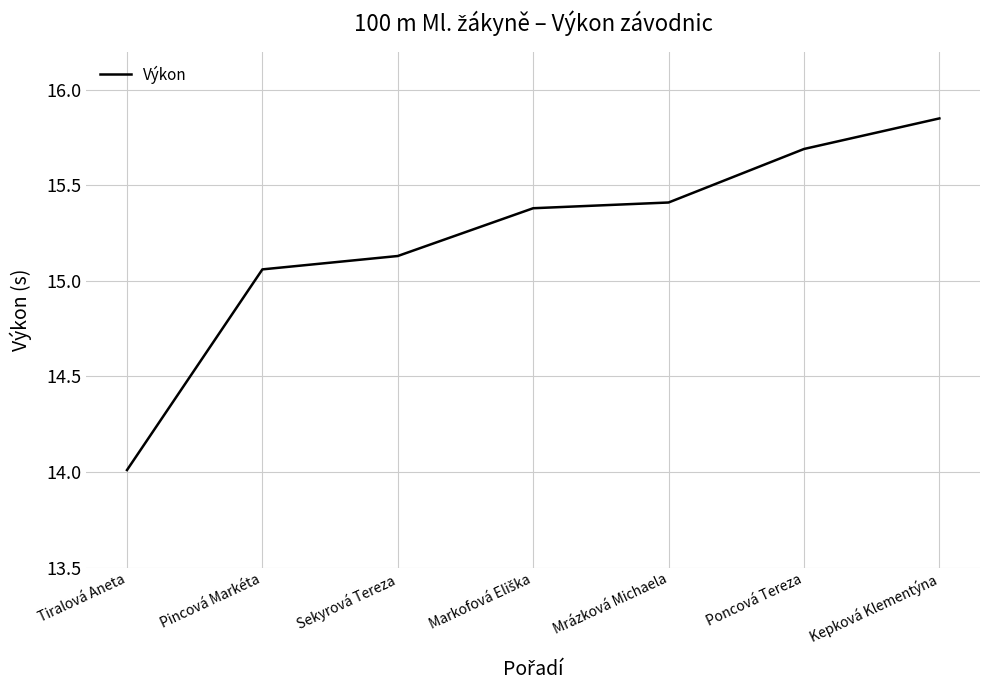

At which label does the data first exceed 15?

Pincová Markéta